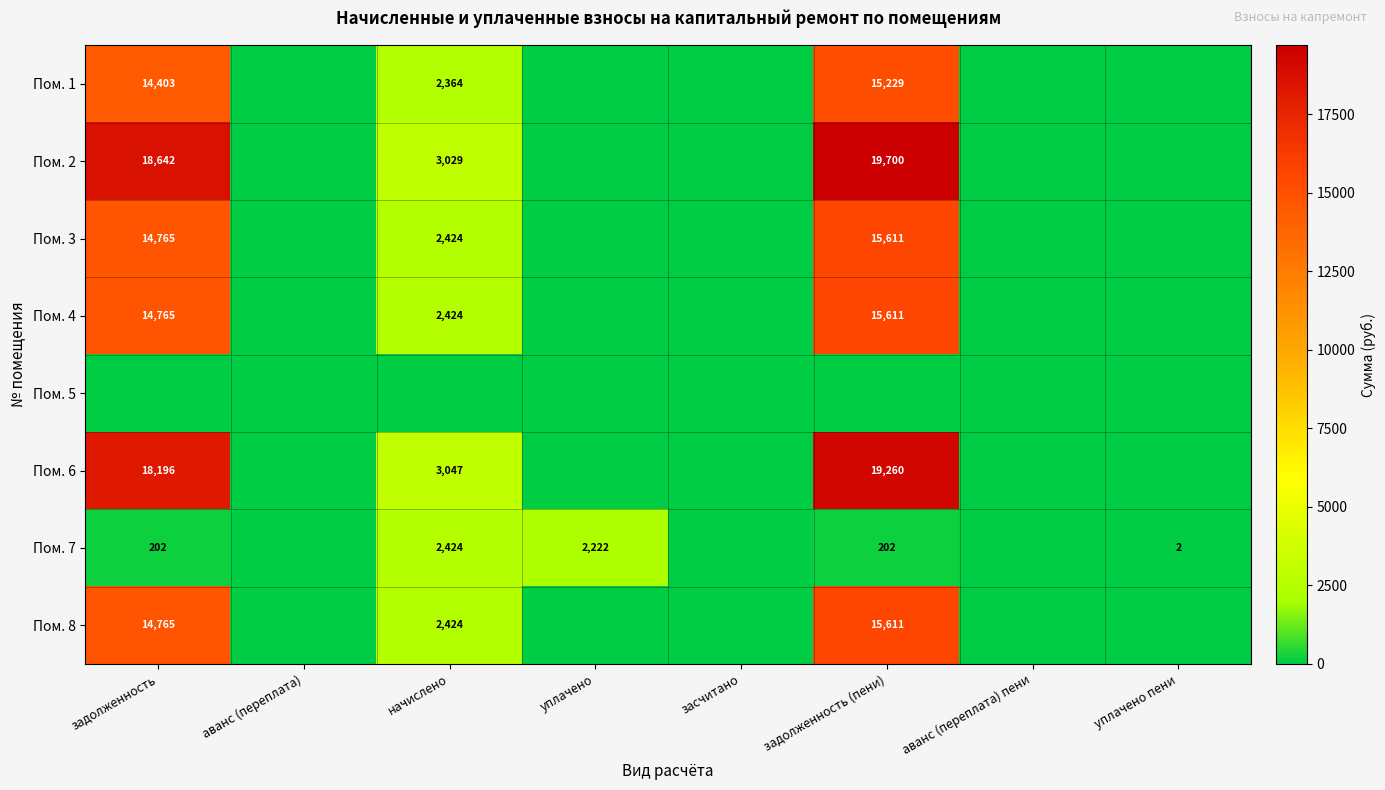

What is the difference between the Пом. 7 values at задолженность (пени) and уплачено пени?

200